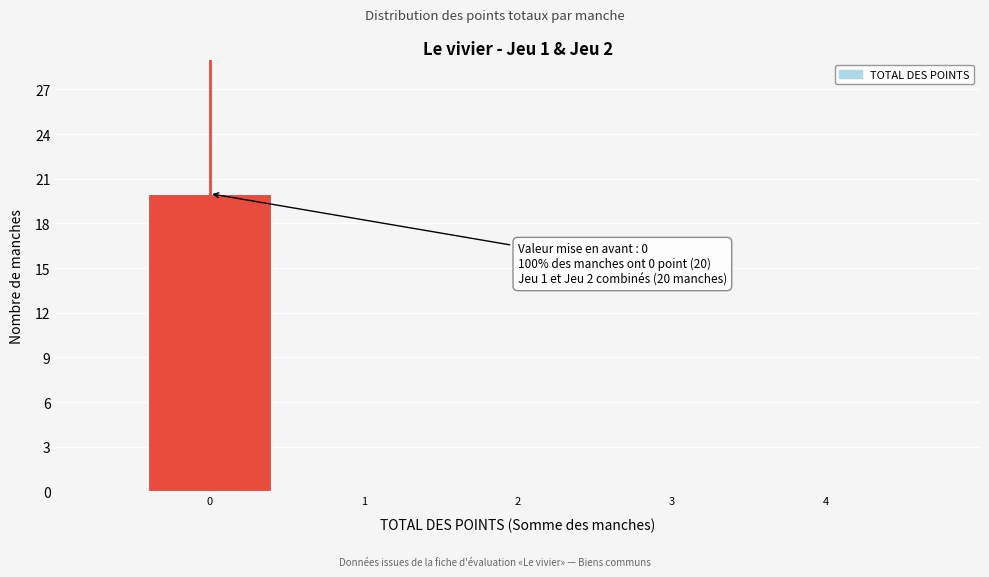

Reading right to left, extract all data points from this chart.

4=0	3=0	2=0	1=0	0=20